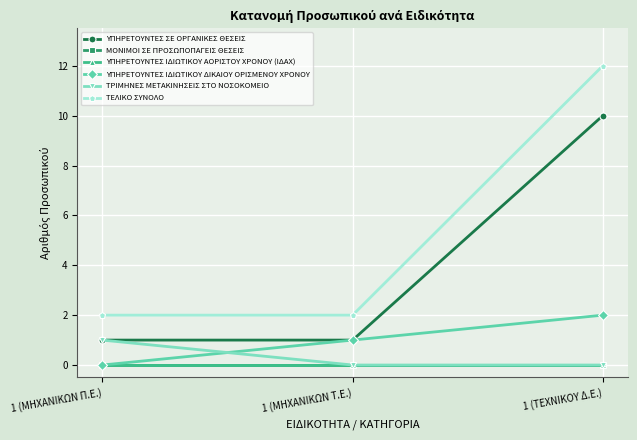

Which series has the largest range (max minus min)?

ΤΕΛΙΚΟ ΣΥΝΟΛΟ